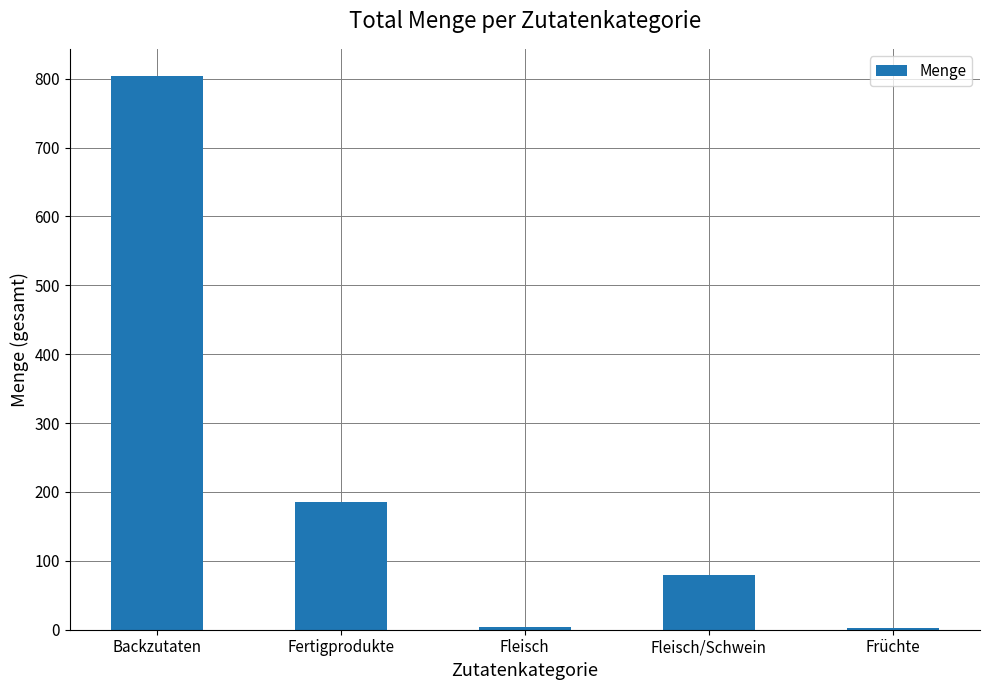

What is the greatest value displayed?

803.1